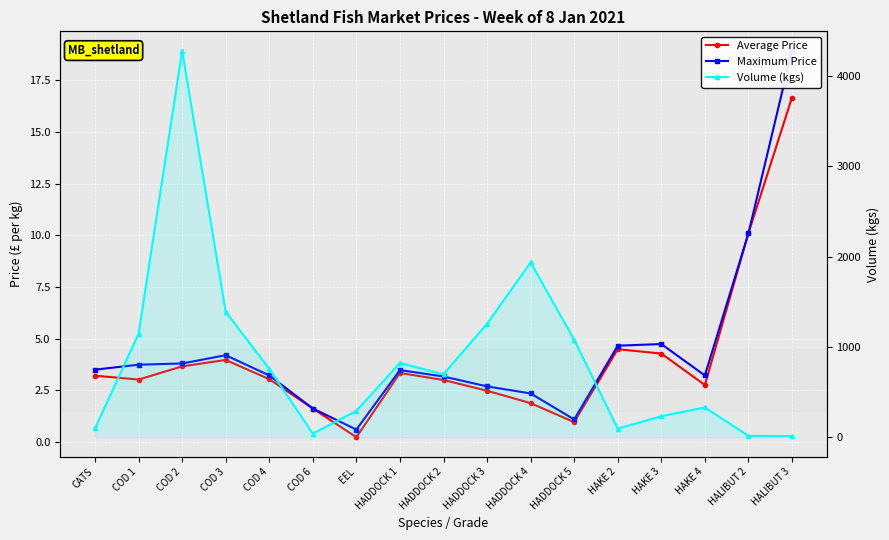

True or false: Maximum Price and Average Price cross at least once.

False